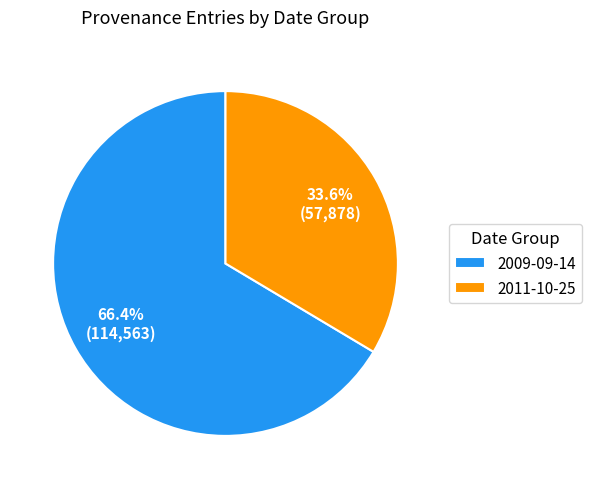

Count the number of slices in the pie.

2